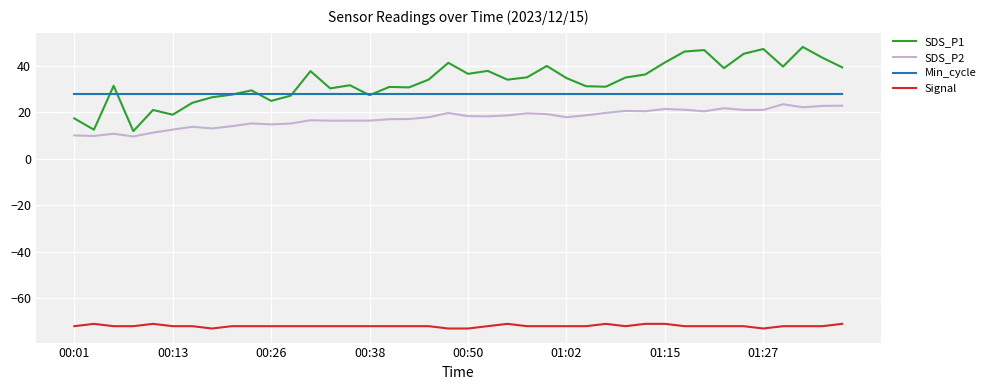

What is the minimum value shown in the chart?

-73.0